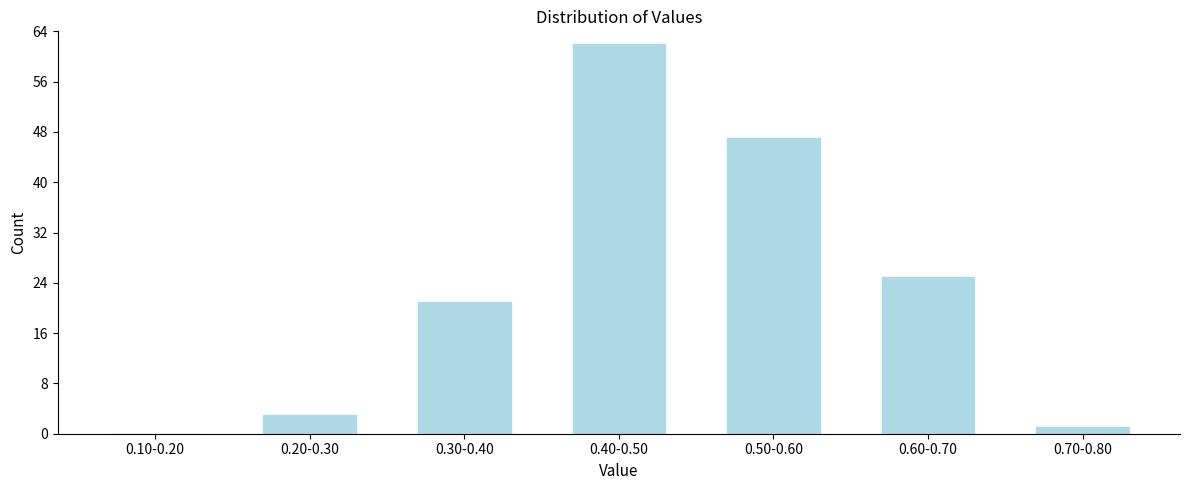

Reading left to right, what are all the values shown in this chart?

0.10-0.20=0	0.20-0.30=3	0.30-0.40=21	0.40-0.50=62	0.50-0.60=47	0.60-0.70=25	0.70-0.80=1